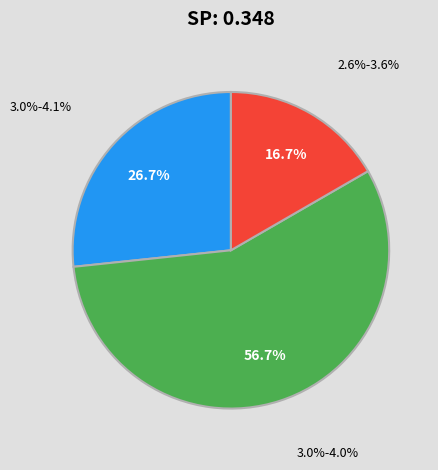

What is the change in value from 3.0%-4.1% to 2.6%-3.6%?

-3